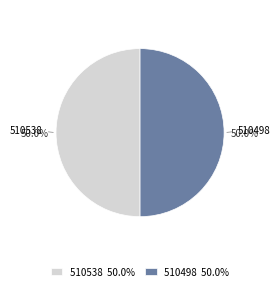

Combined, what portion of the pie is 510538 50.0% and 510498 50.0%?

100.0%